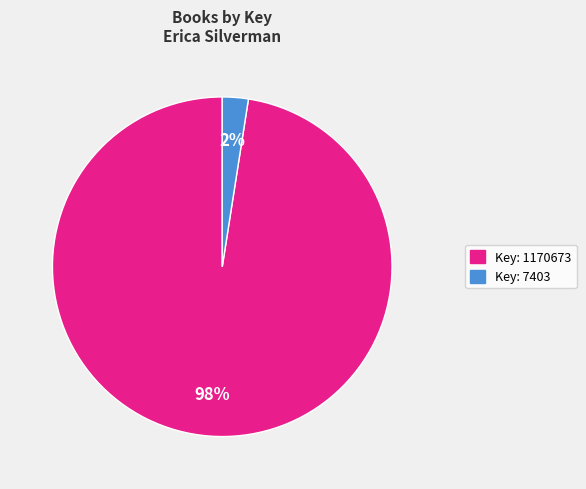

Is there any slice that represents more than half of the pie?

Yes